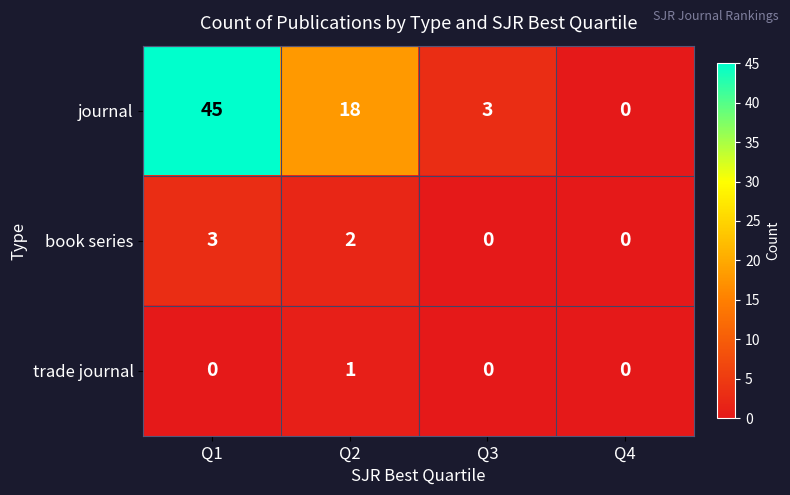

What is the total value across all series at Q1?

48